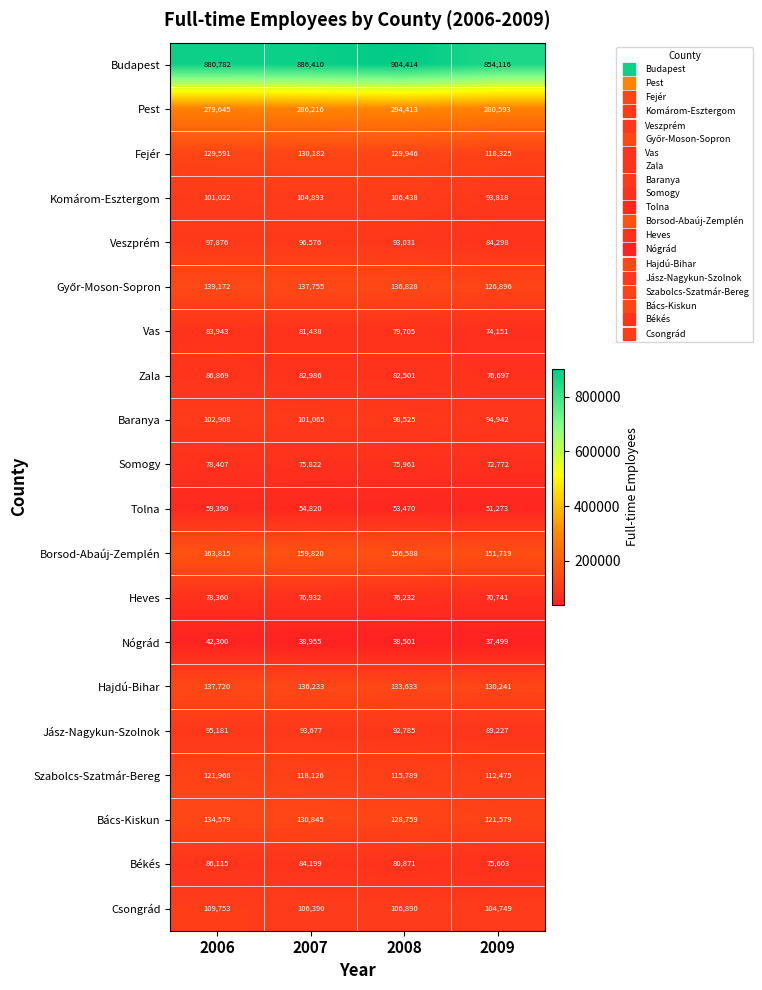

Count the number of categories in the chart.

4